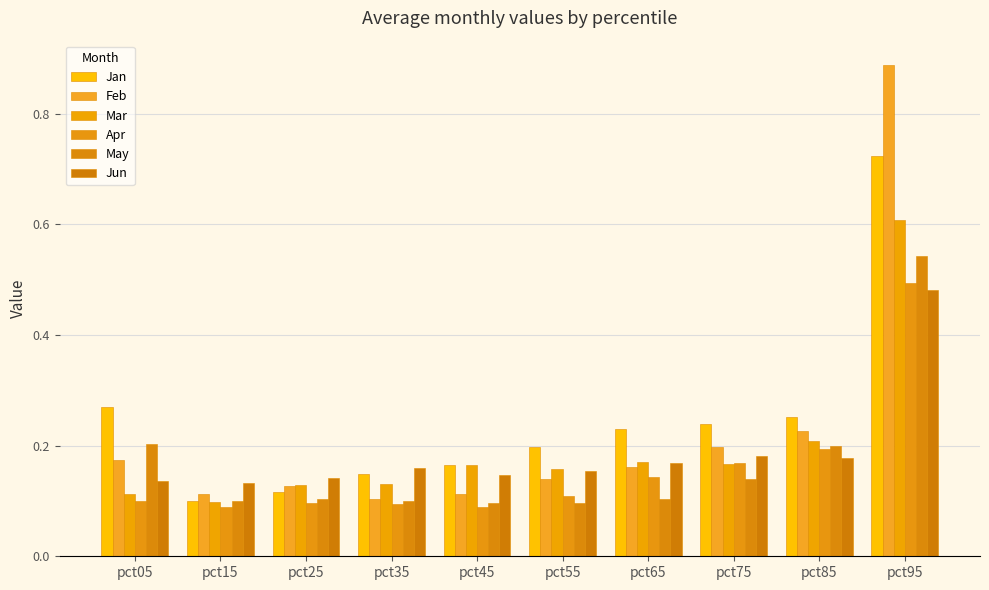

Count the number of data series in this chart.

6